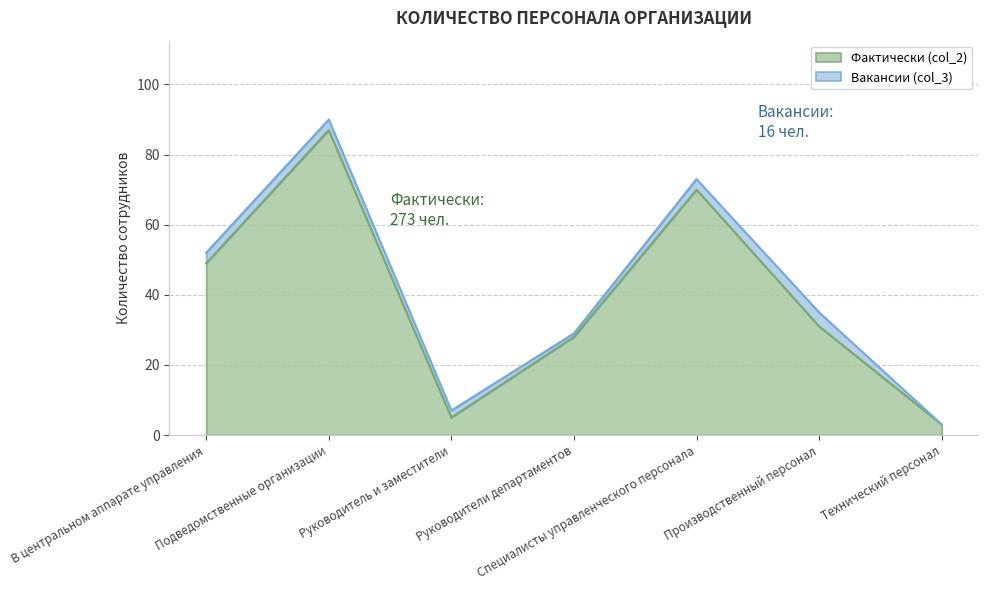

Reading left to right, list all the values displayed in this chart.

49	87	5	28	70	31	3